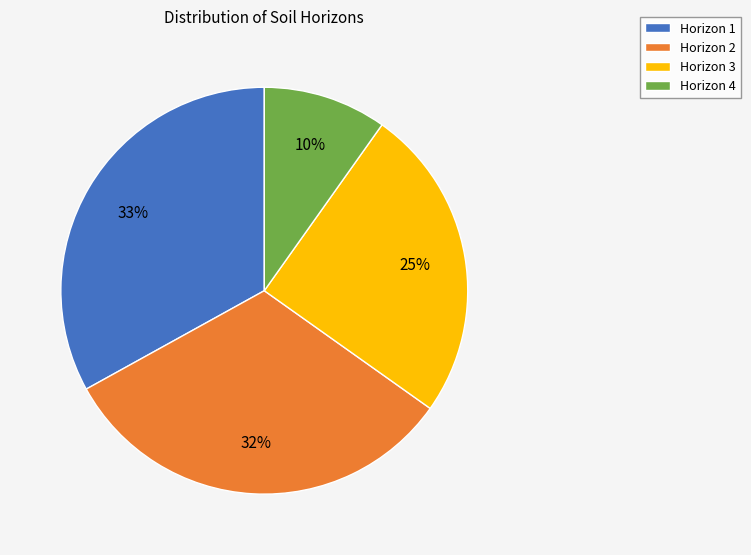

To the nearest percent, what is the difference between the largest and smallest slice percentages?

23%